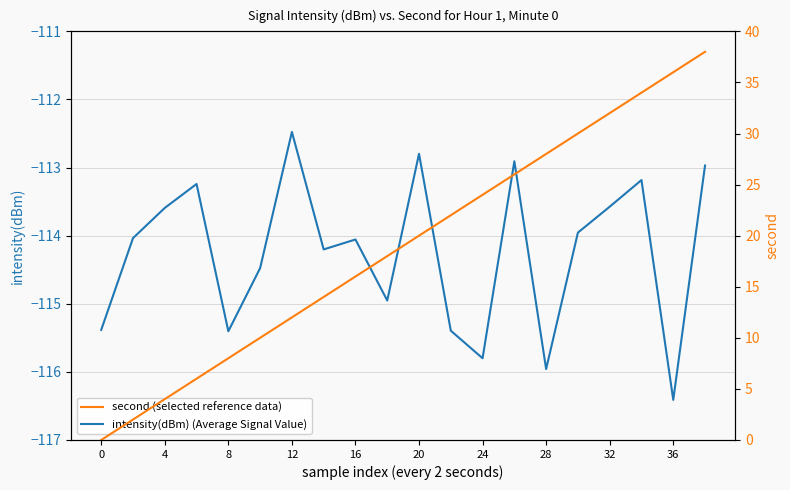

At which category is the sum across all series the highest?

19